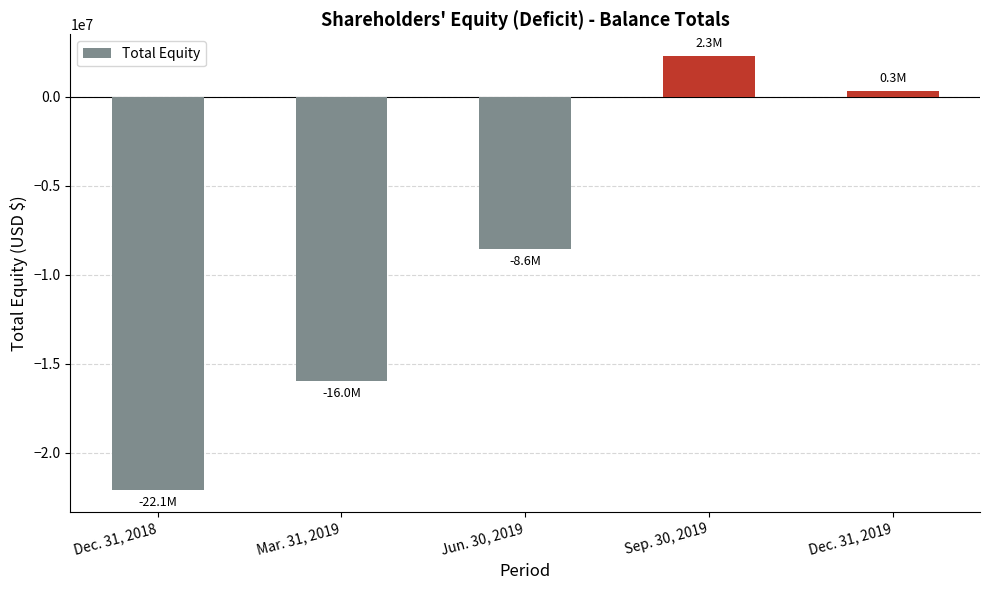

Where is the data nearest to the value -9923500?

Jun. 30, 2019